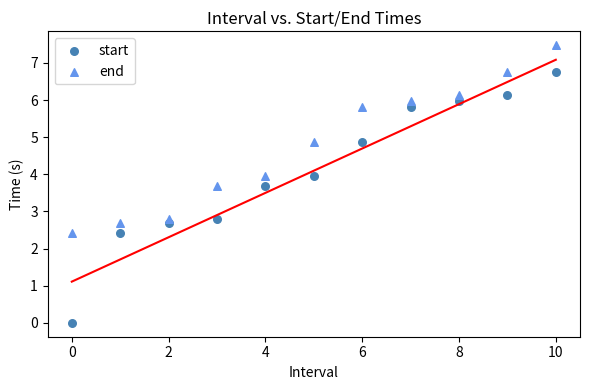

Across all data points, what is the range of Y values (max minus min)?

7.5